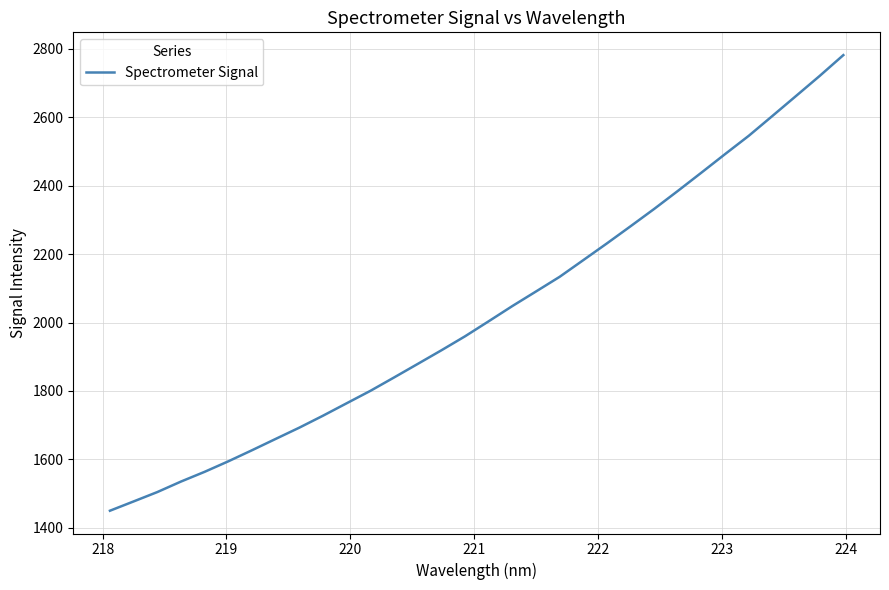

What is the difference between the maximum and minimum values?

1331.7